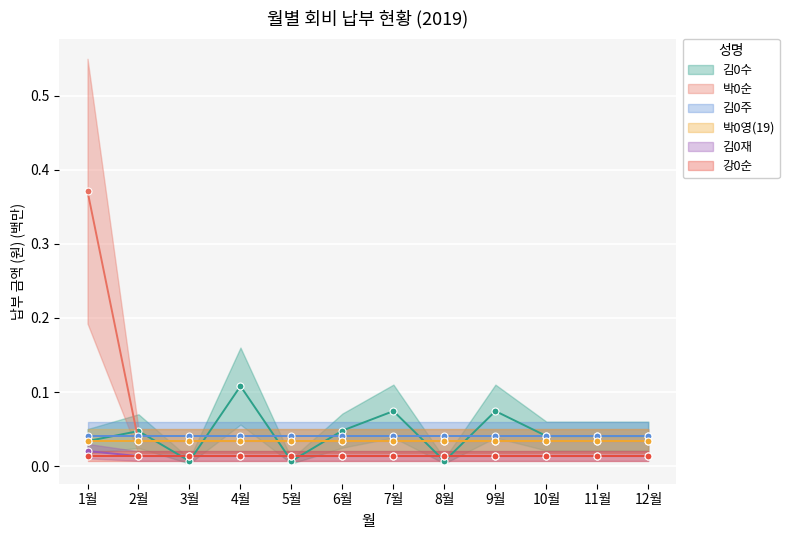

At which label is 박0순 closest to 0?

2월